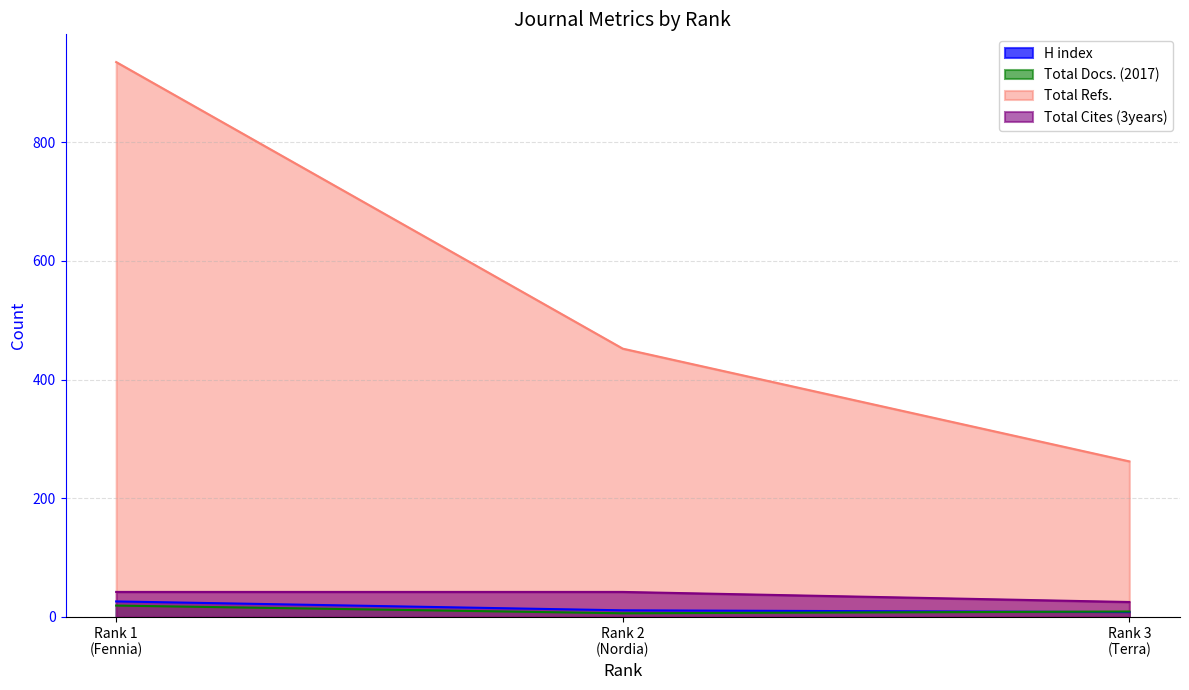

What is the value of the Total Refs. point at the 3rd from the left?

262